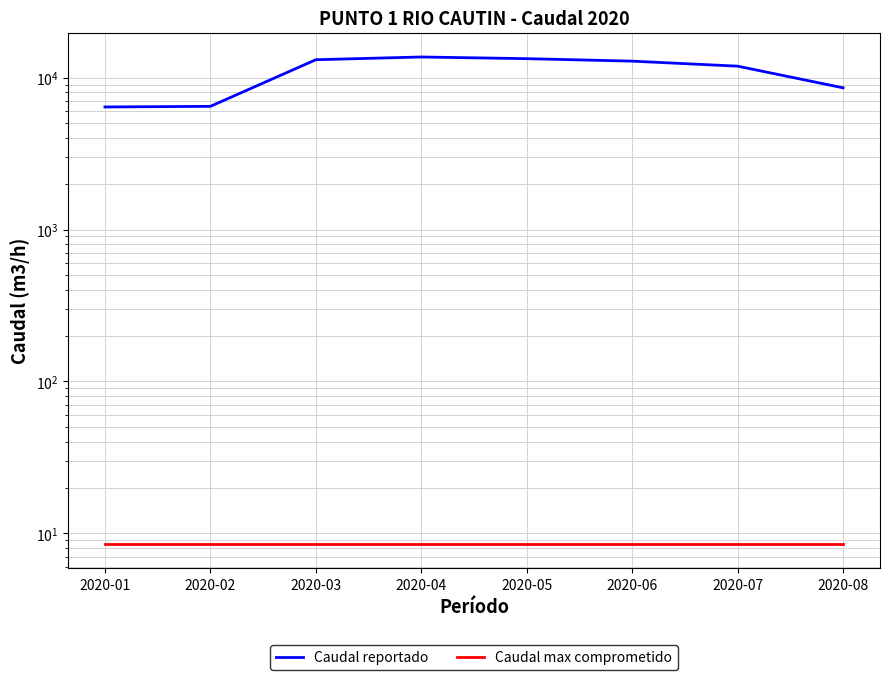

Reading left to right, list all the values displayed in this chart.

Caudal reportado: 2020-01=6417.0	2020-02=6476.0	2020-03=13134.0	2020-04=13690.0	2020-05=13347.0	2020-06=12856.0	2020-07=11911.0	2020-08=8579.0
Caudal max comprometido: 2020-01=8.5	2020-02=8.5	2020-03=8.5	2020-04=8.5	2020-05=8.5	2020-06=8.5	2020-07=8.5	2020-08=8.5